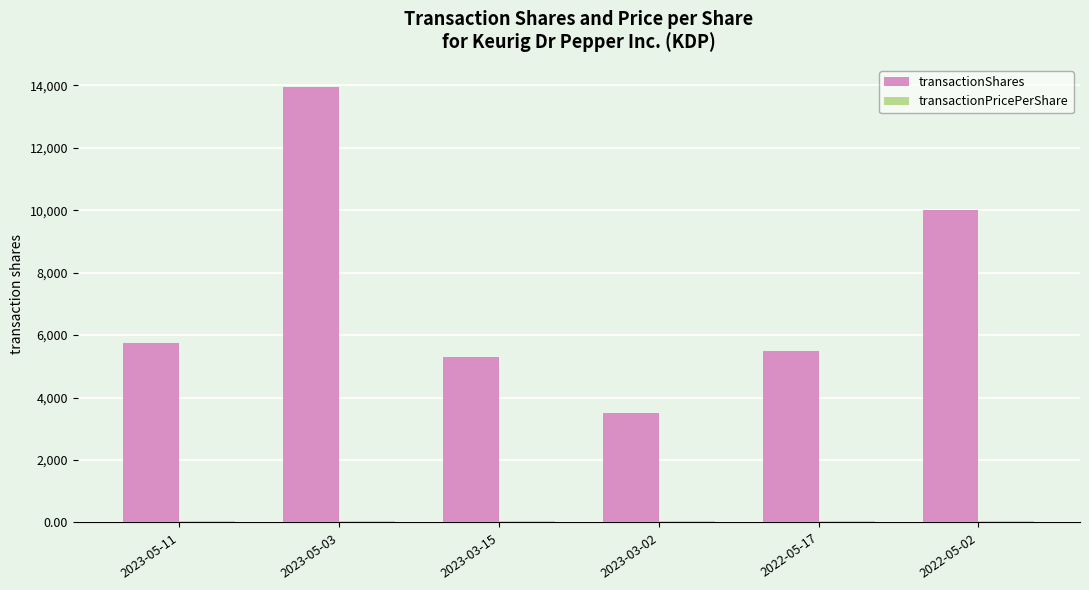

The value of transactionShares at 2023-05-11 is 5746.0. True or false?

True